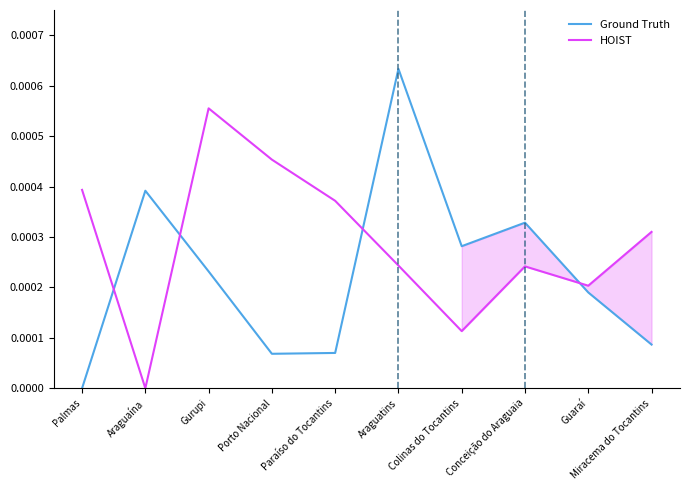

The value of Ground Truth at Colinas do Tocantins is 0.0. True or false?

True